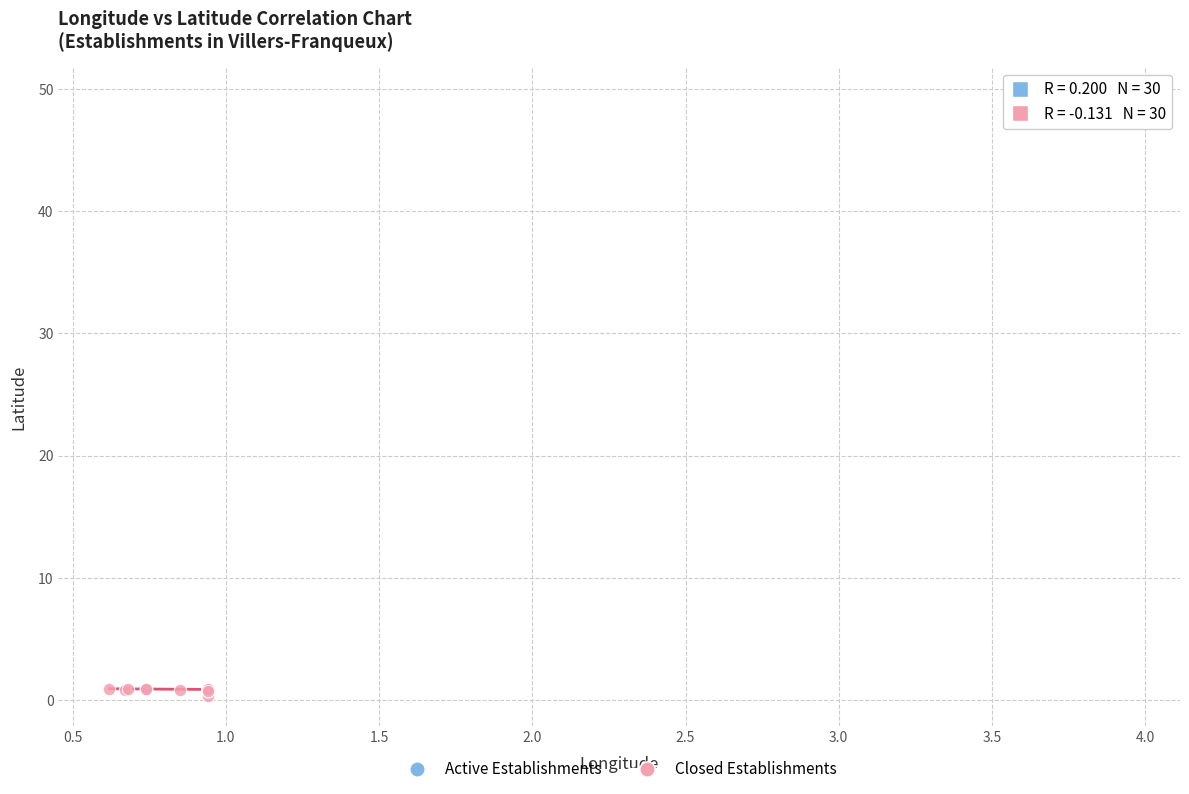

Which series contains the highest Y value?

Active Establishments